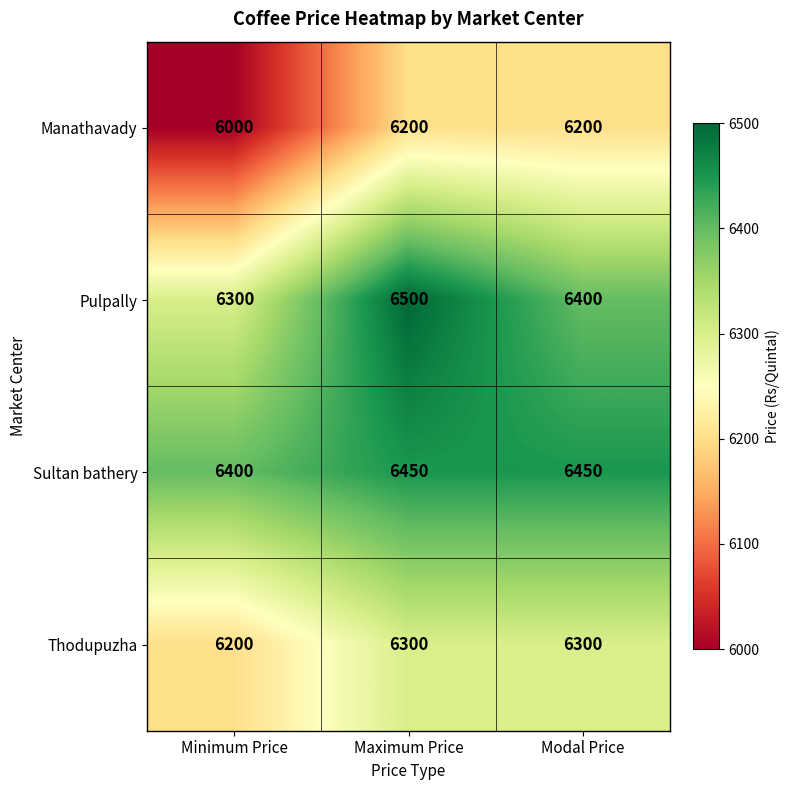

At how many categories does at least one series exceed 6412?

2